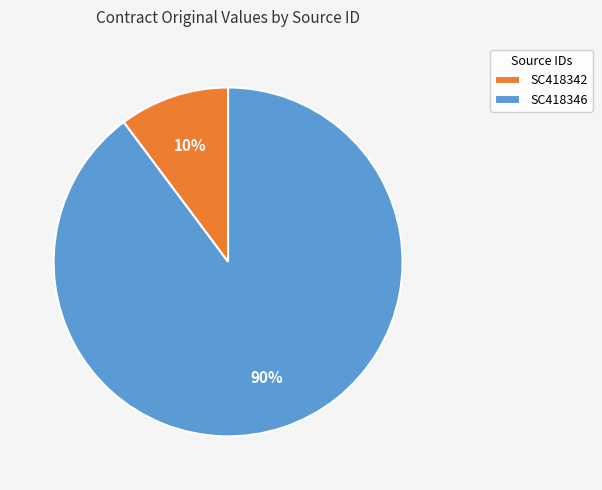

Which has a higher value, SC418342 or SC418346?

SC418346